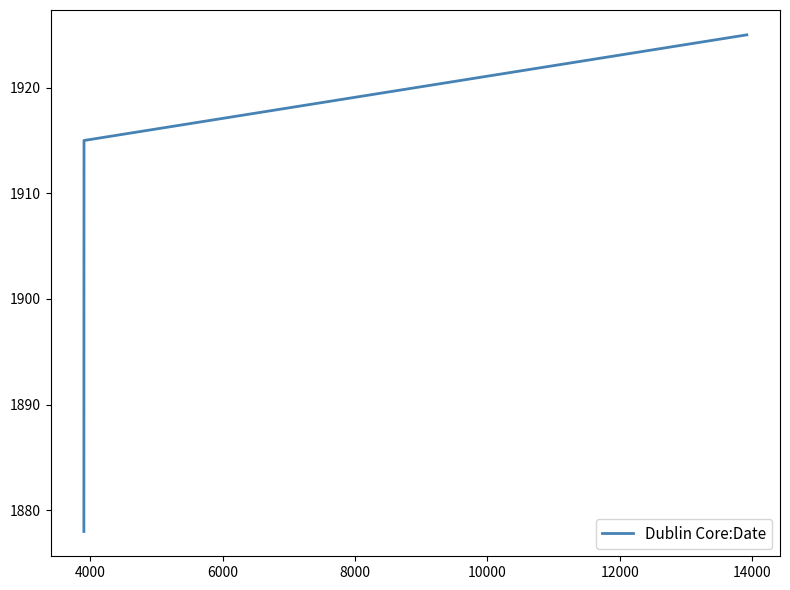

How many distinct data groups are displayed?

1